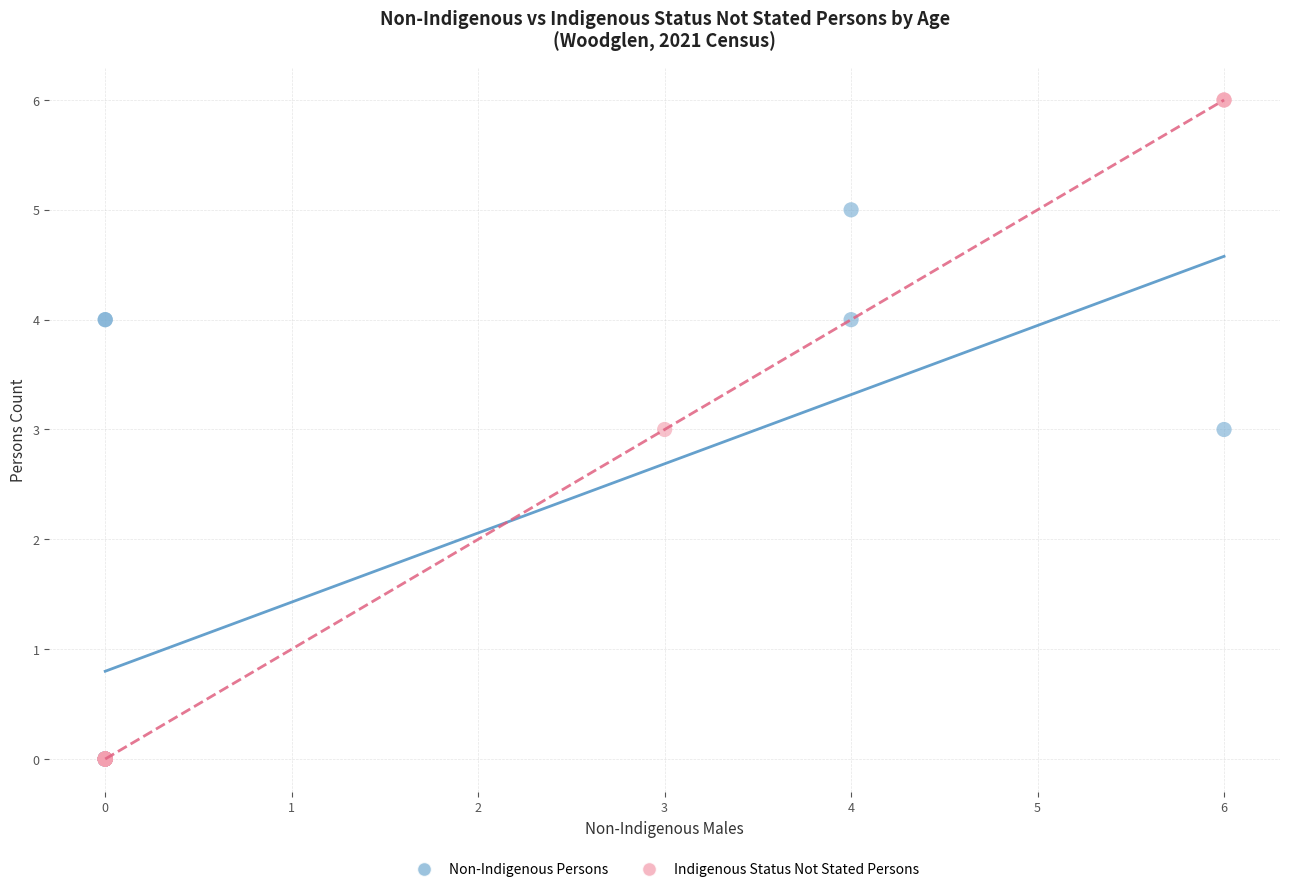

Which series reaches the maximum Y coordinate?

Indigenous Status Not Stated Persons